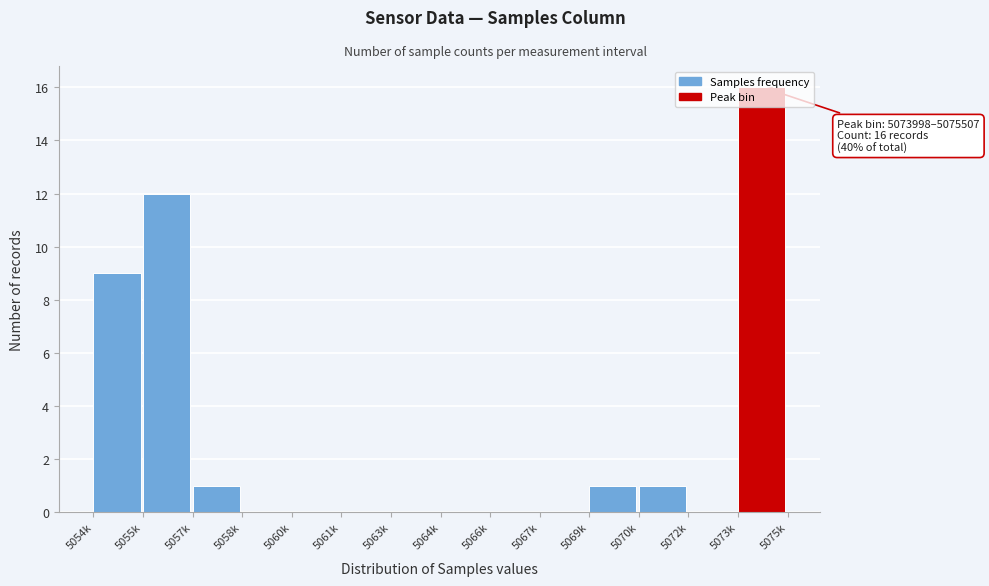

What is the sum of the values at 5054k and 5067k?

9